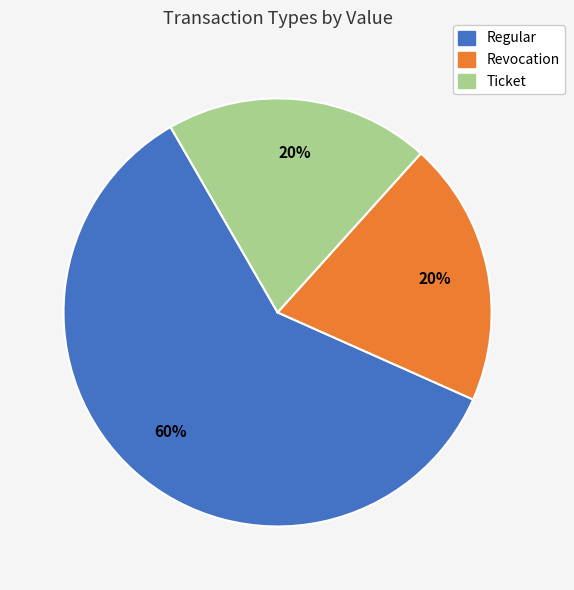

To the nearest percent, what is the difference between the largest and smallest slice percentages?

40%